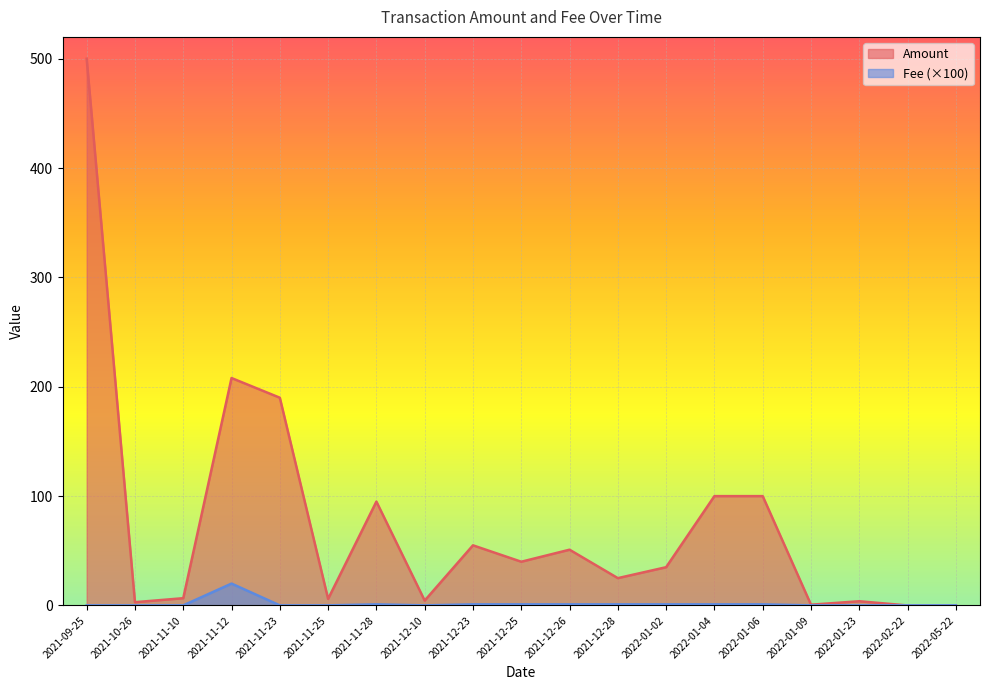

Does the chart display data point markers on the line(s)?

No